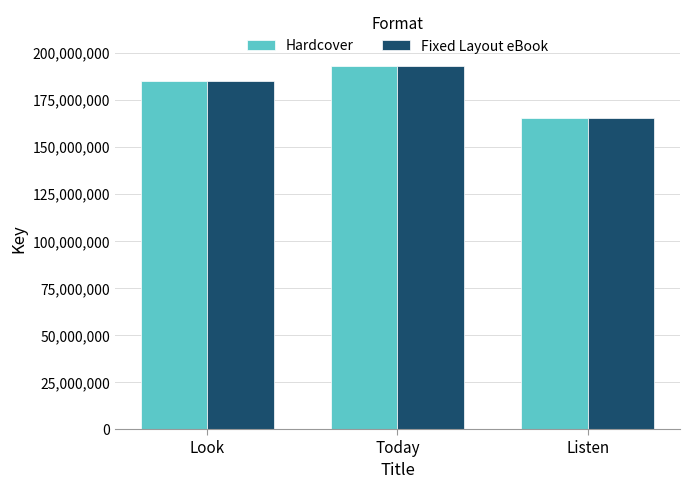

Is it true that Hardcover equals 184959585 at Look?

True